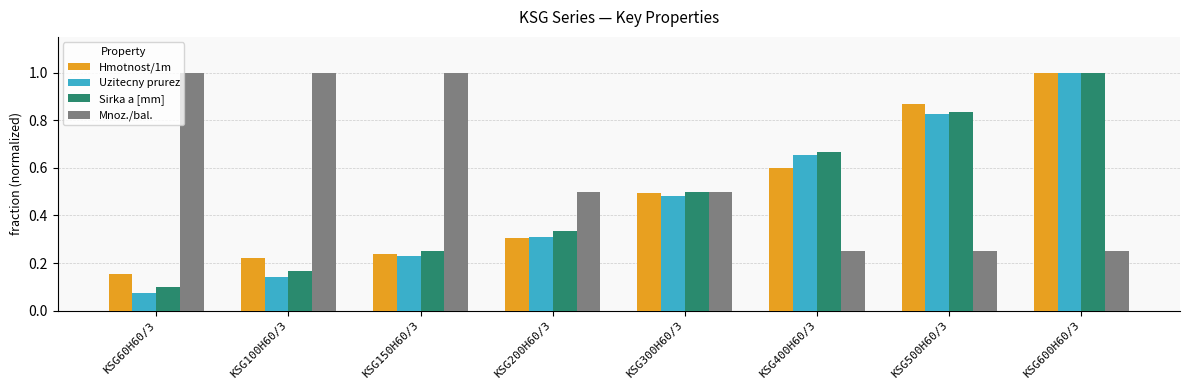

Is it true that Mnoz./bal. equals 0.1 at KSG500H60/3?

False